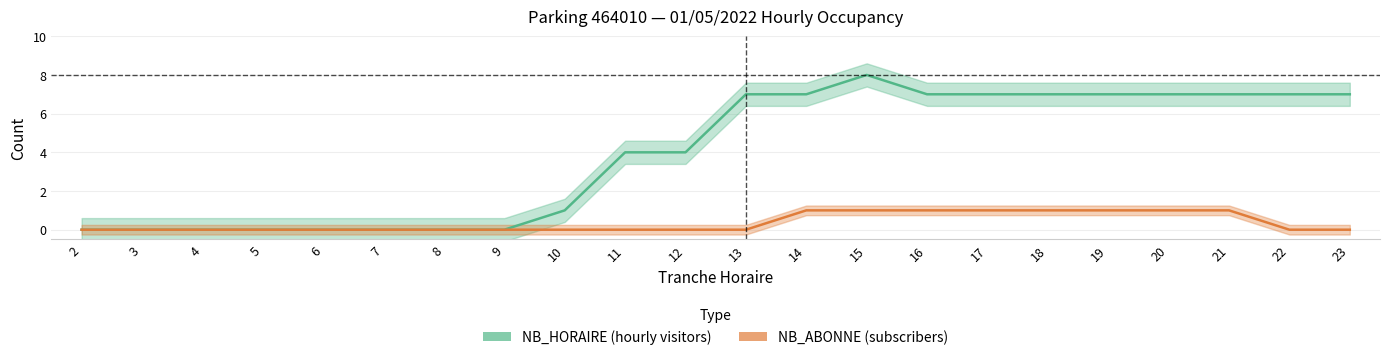

Which has a higher value, 12 or 23?

23